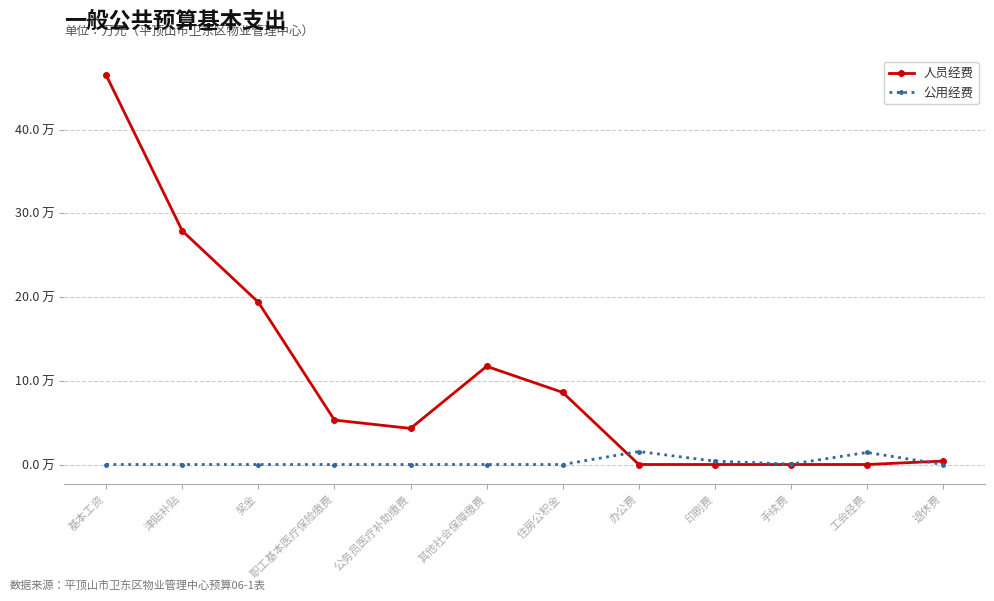

At which category is the sum across all series the highest?

基本工资